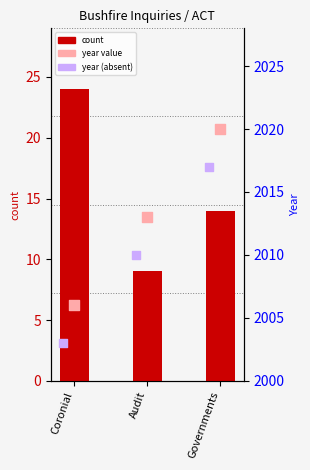

Which series has the largest total across all categories?

year value